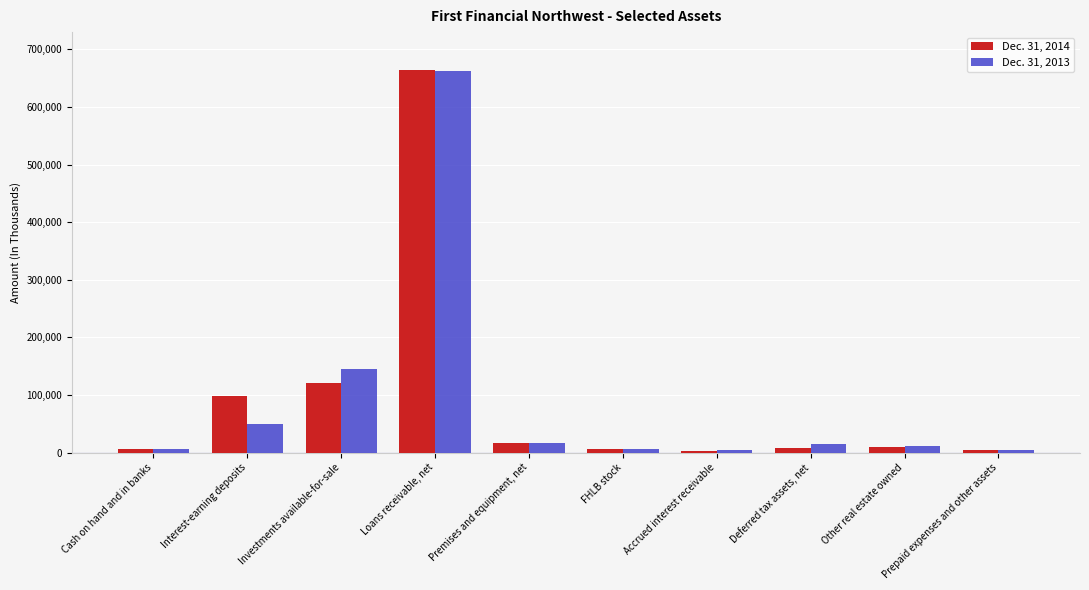

Which series has the largest range (max minus min)?

Dec. 31, 2014